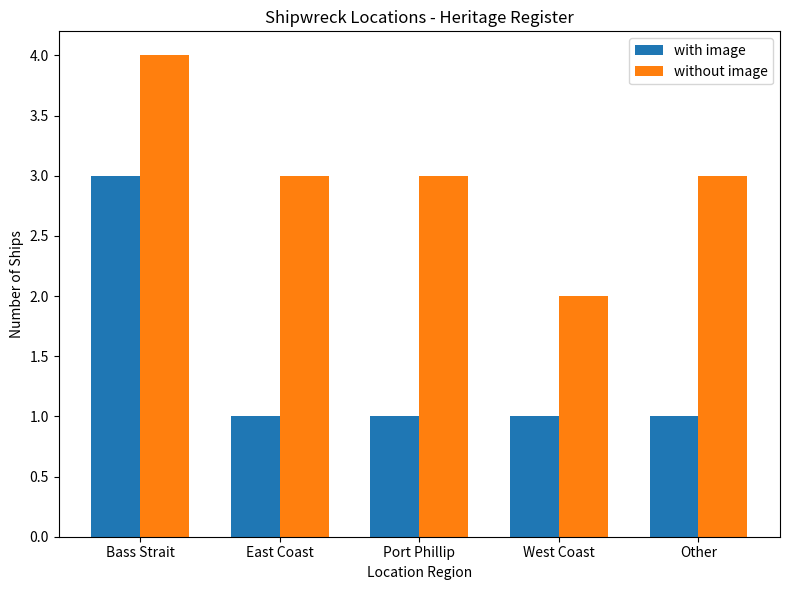

At which category is the sum across all series the highest?

Bass Strait